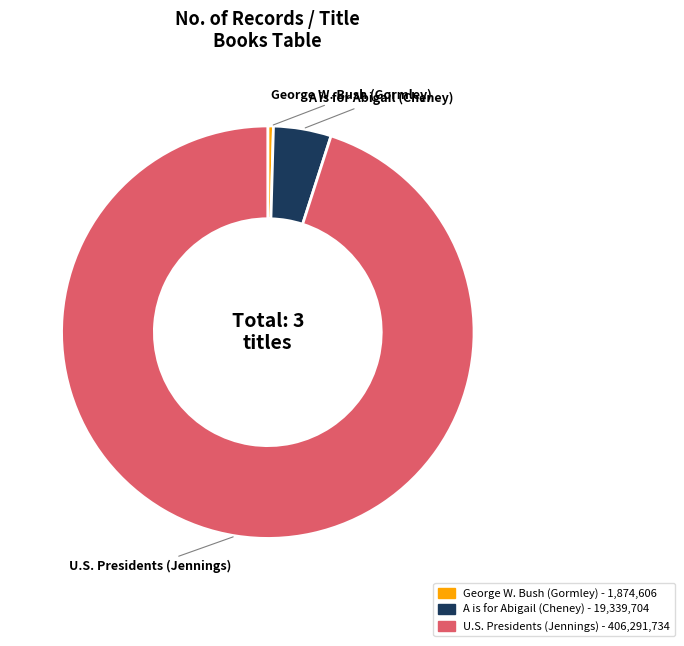

The A is for Abigail (Cheney) slice represents 5% of the pie. True or false?

True